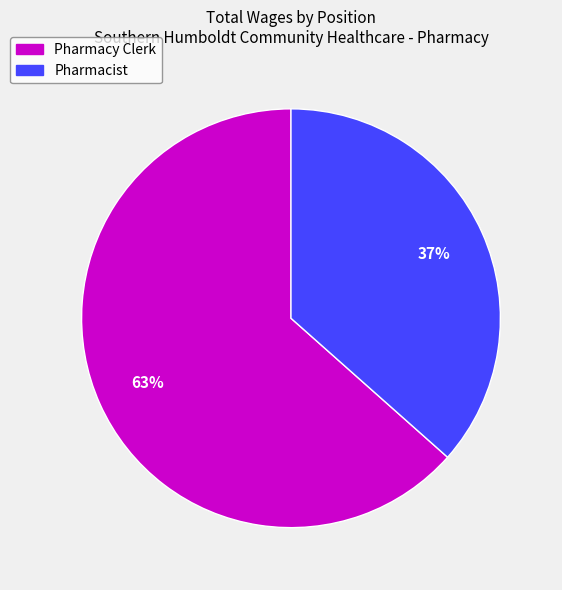

To the nearest percent, what is the combined percentage of Pharmacist and Pharmacy Clerk?

100%